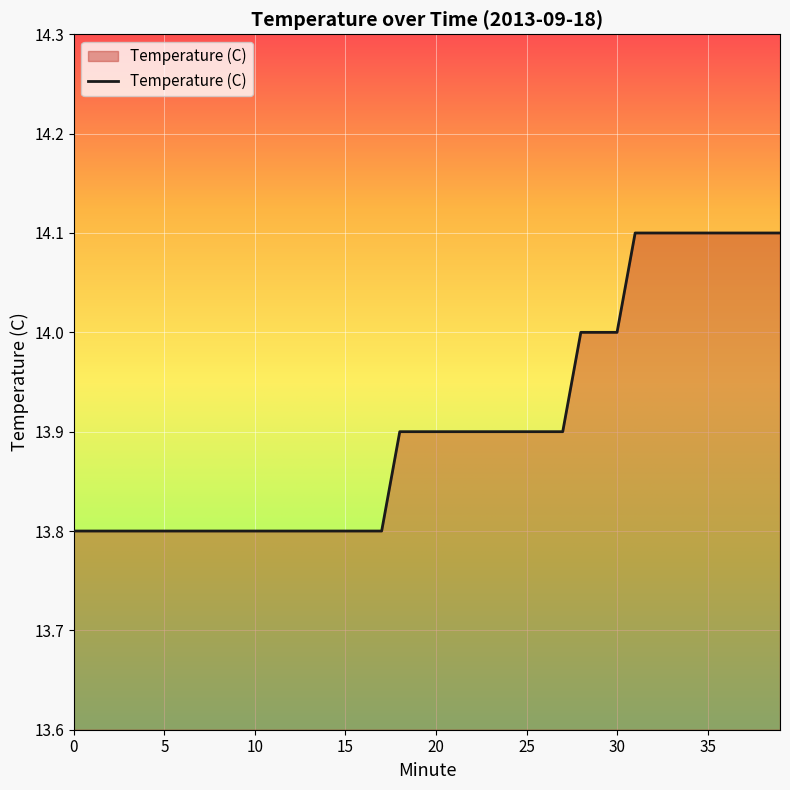

What is the average value?

13.9